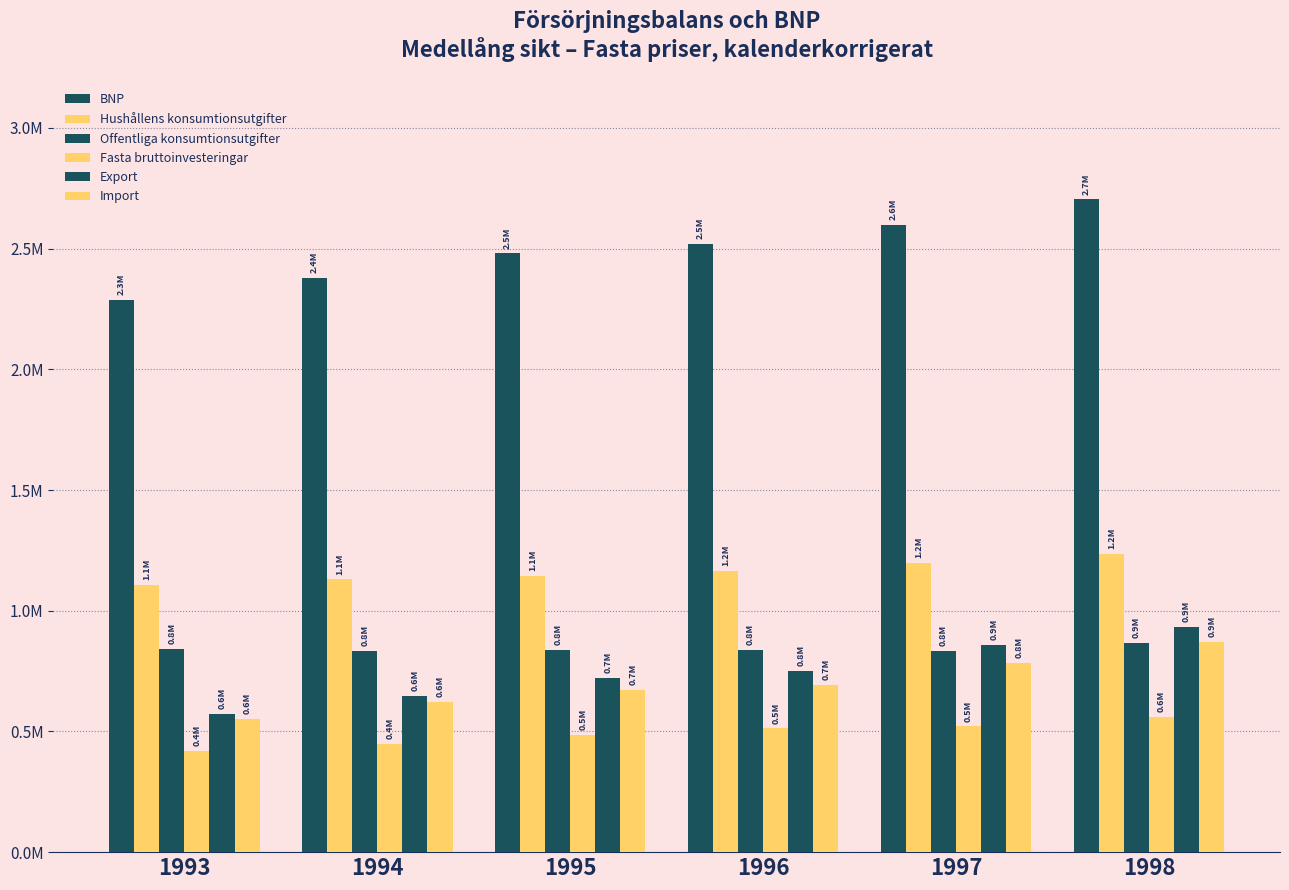

Does the chart contain stacked bars?

No